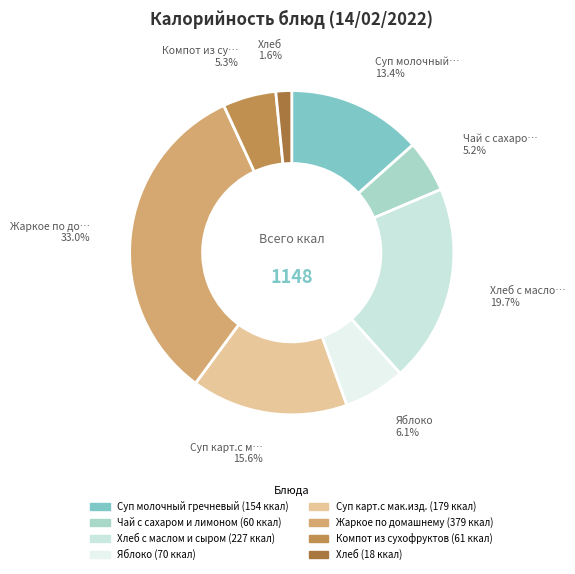

Which category has the biggest portion of the pie?

Жаркое по домашнему